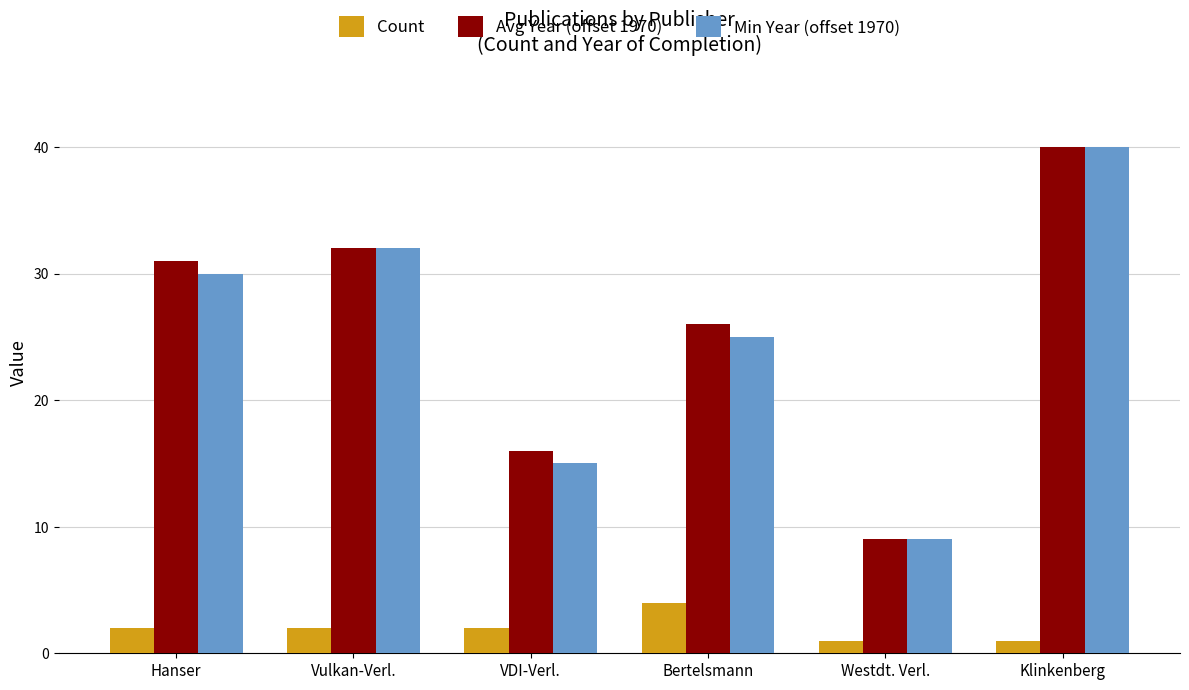

Where is Min Year (offset 1970) nearest to the value 24?

Bertelsmann